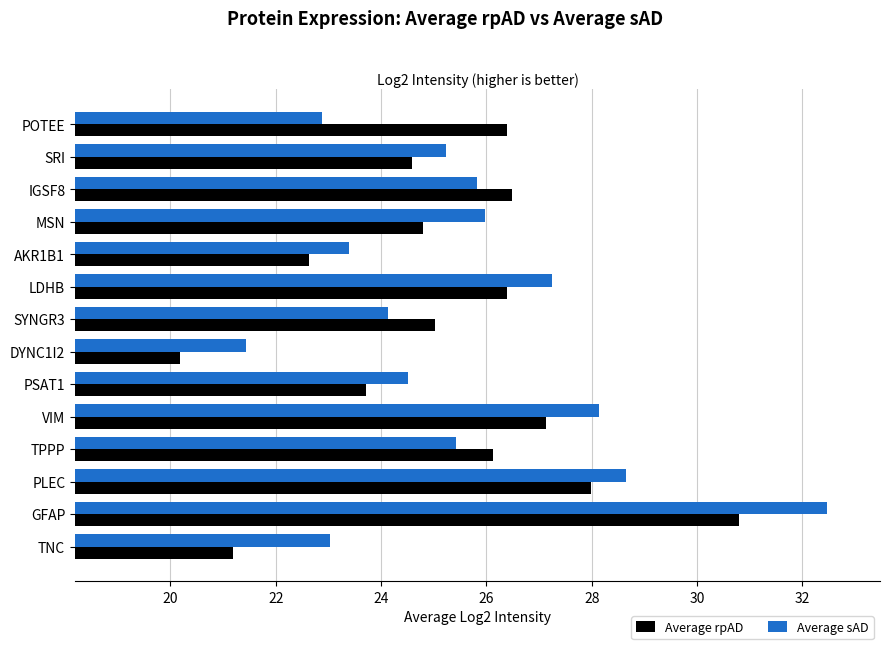

Read the Average rpAD value at PLEC.

28.0